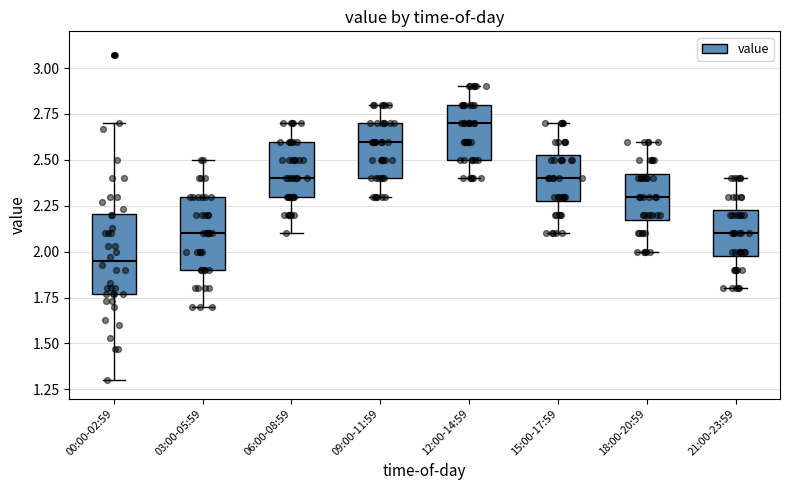

Which box's median line is the lowest?

00:00-02:59